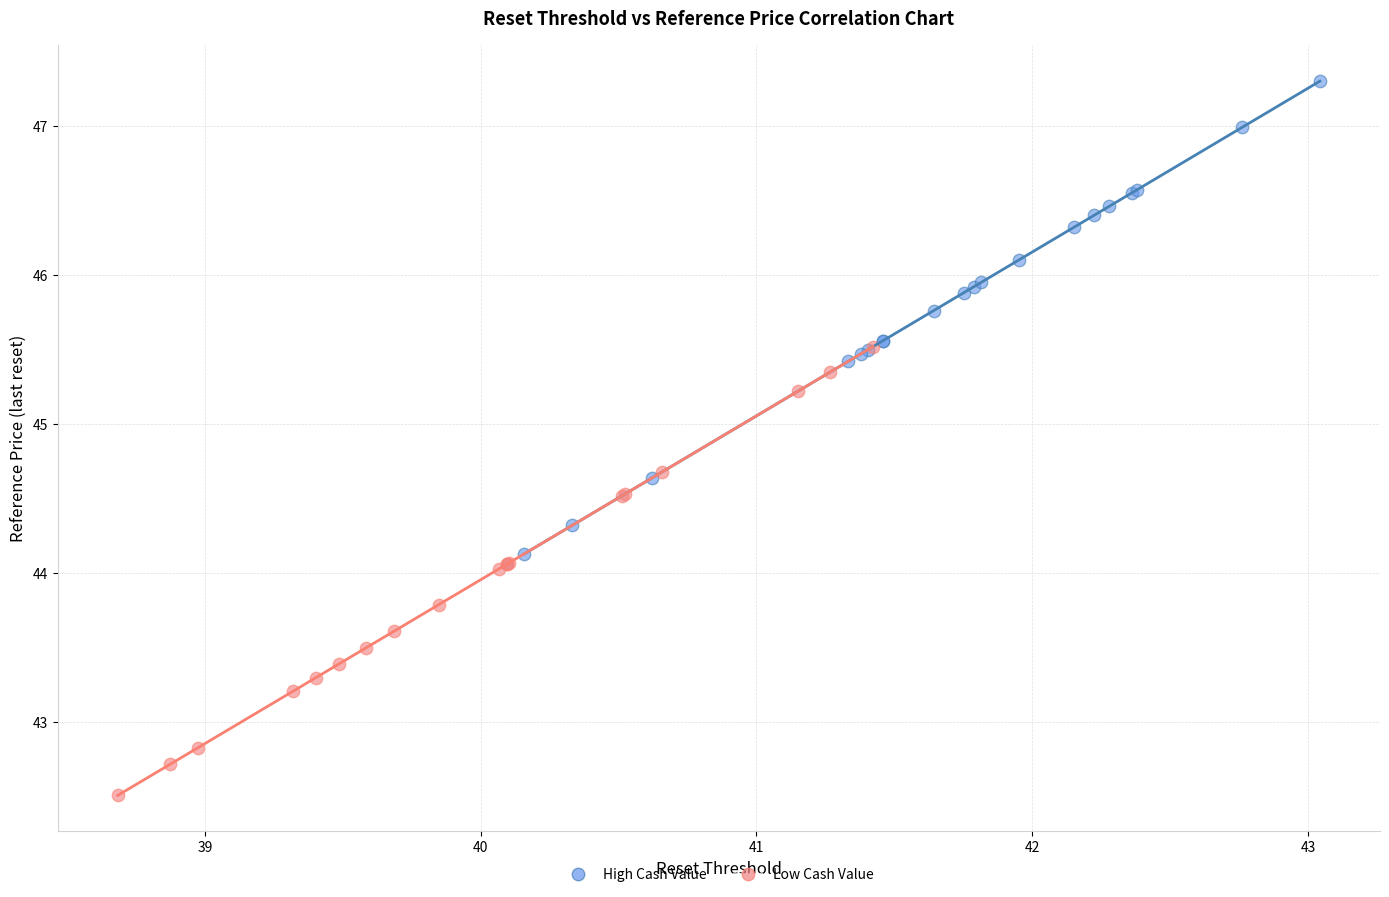

What are all the series names shown in the legend?

High Cash Value, Low Cash Value